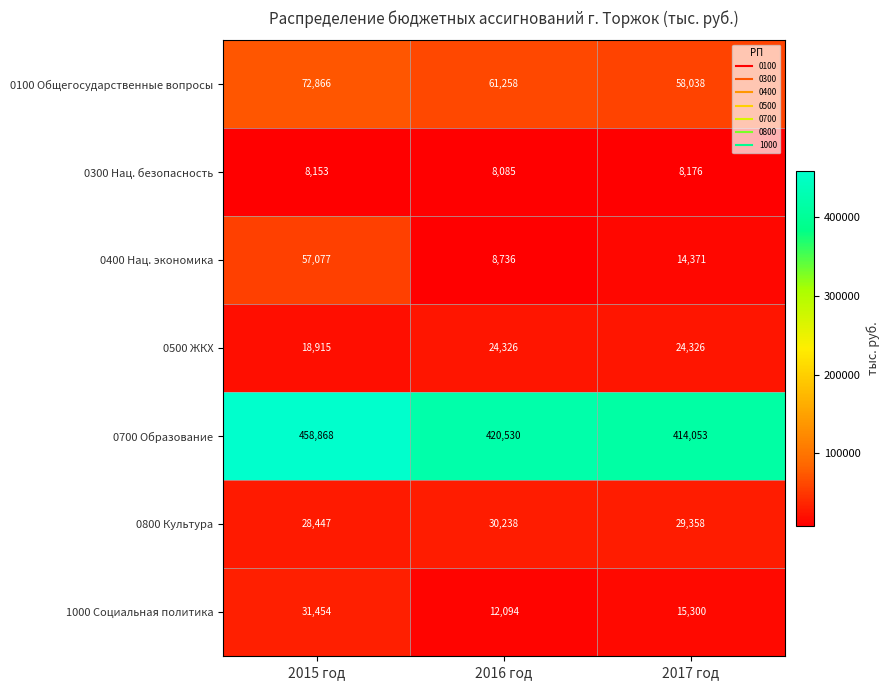

What is the smallest value displayed?

8085